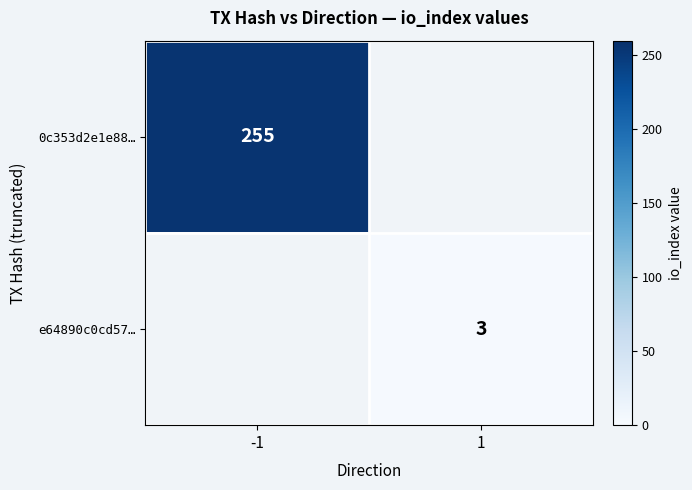

The value of 0c353d2e1e88… at -1 is 449. True or false?

False